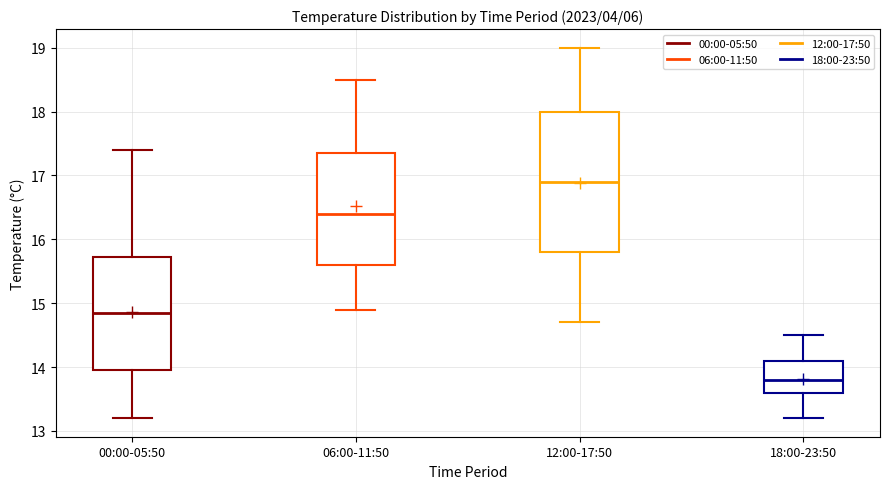

Comparing the boxes themselves (not the whiskers), which one is the tallest?

12:00-17:50